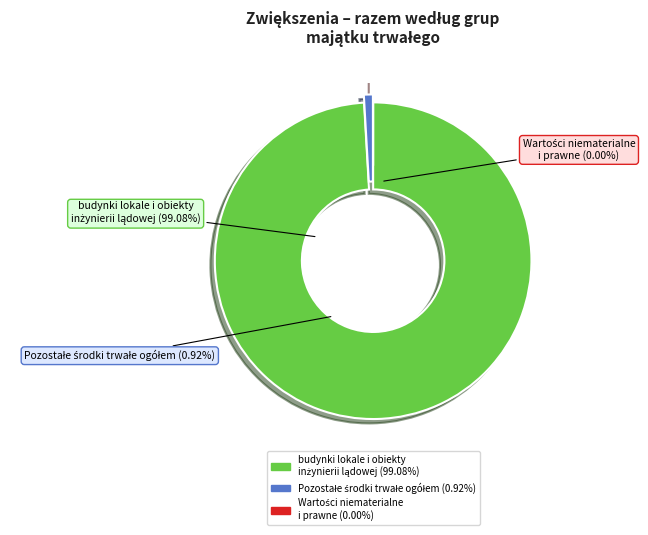

Does Pozostałe środki trwałe ogółem account for over 50% of the chart?

No